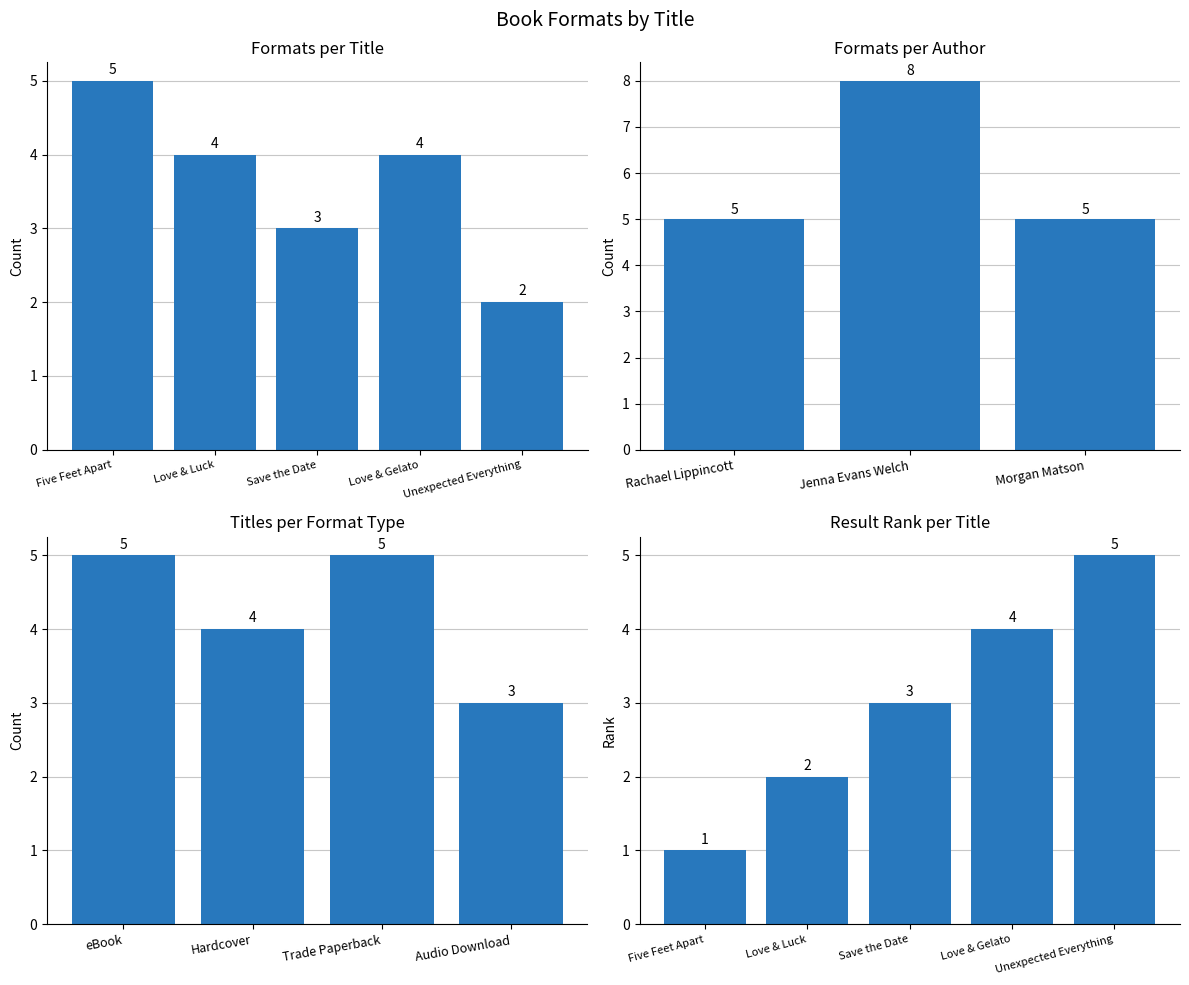

How many values are below 4?

2